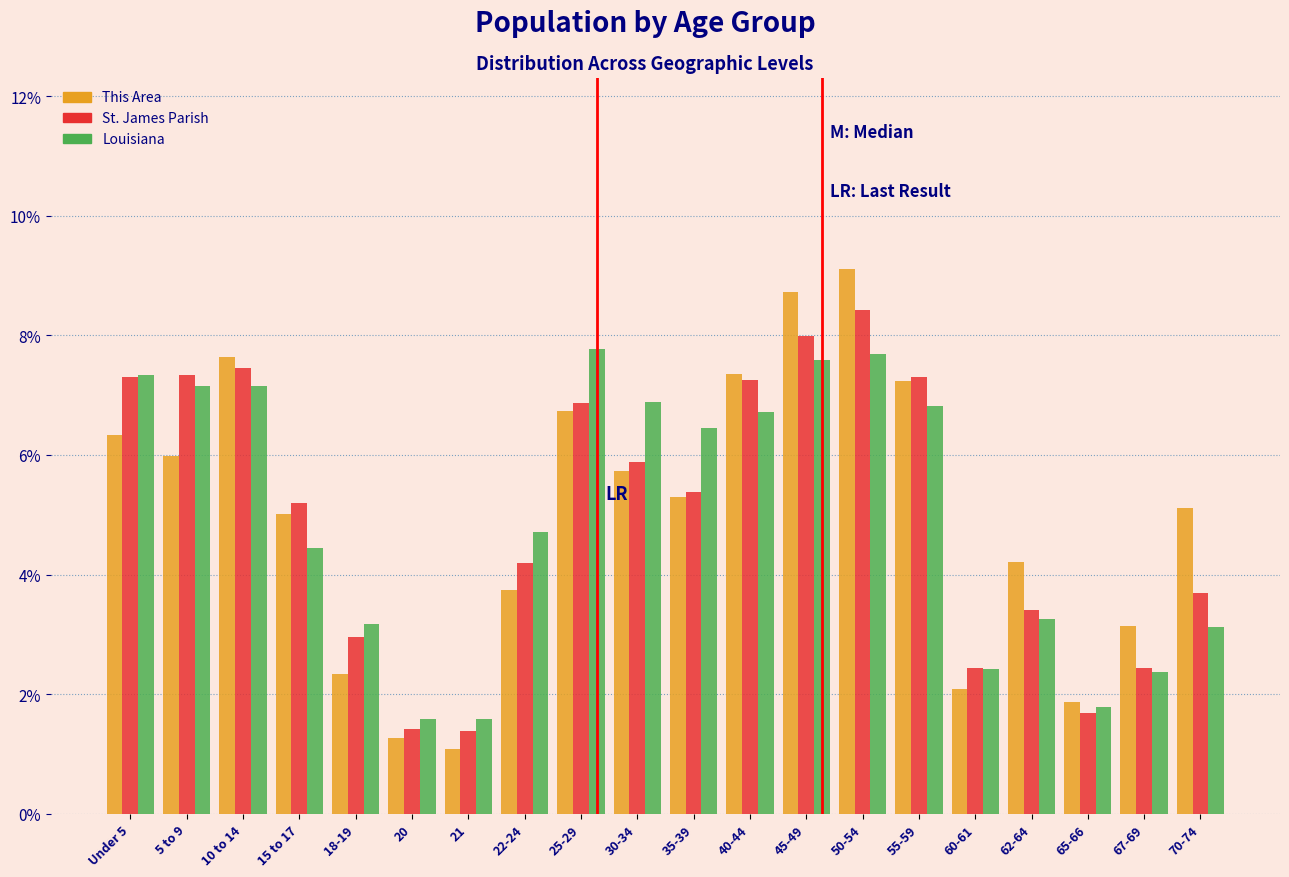

Rank the series by their maximum value, from lowest to highest.

Louisiana, St. James Parish, This Area